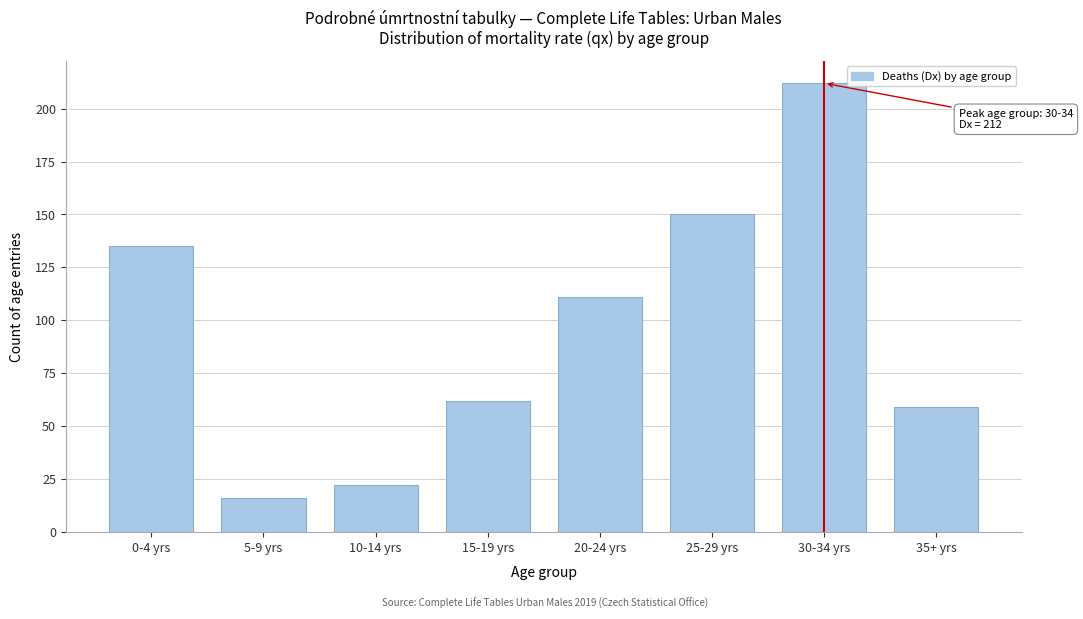

Reading left to right, list all the values displayed in this chart.

0-4 yrs=135	5-9 yrs=16	10-14 yrs=22	15-19 yrs=62	20-24 yrs=111	25-29 yrs=150	30-34 yrs=212	35+ yrs=59